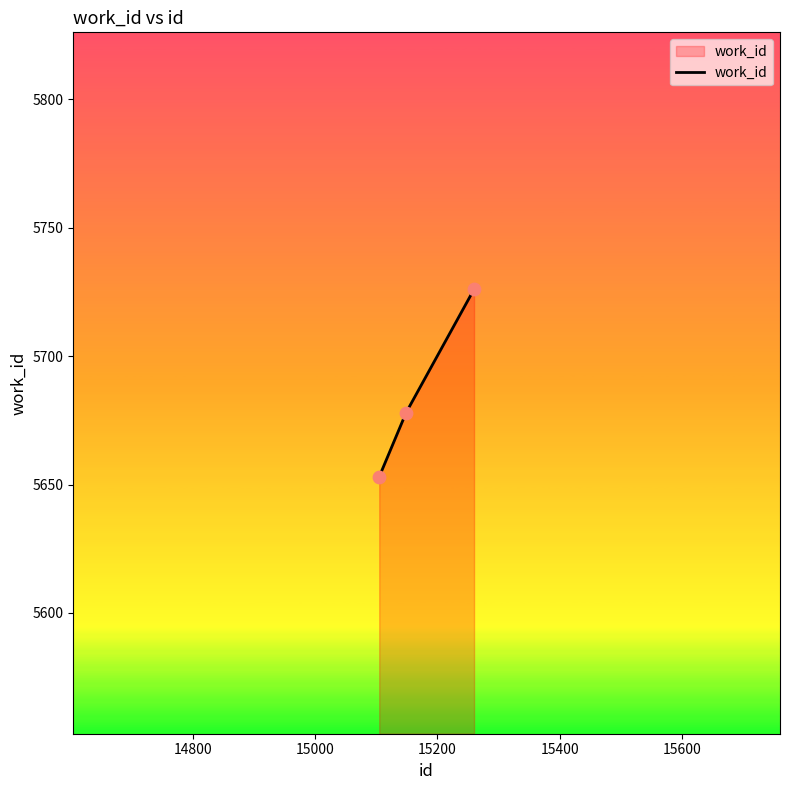

What is the difference between the maximum and minimum values?

73